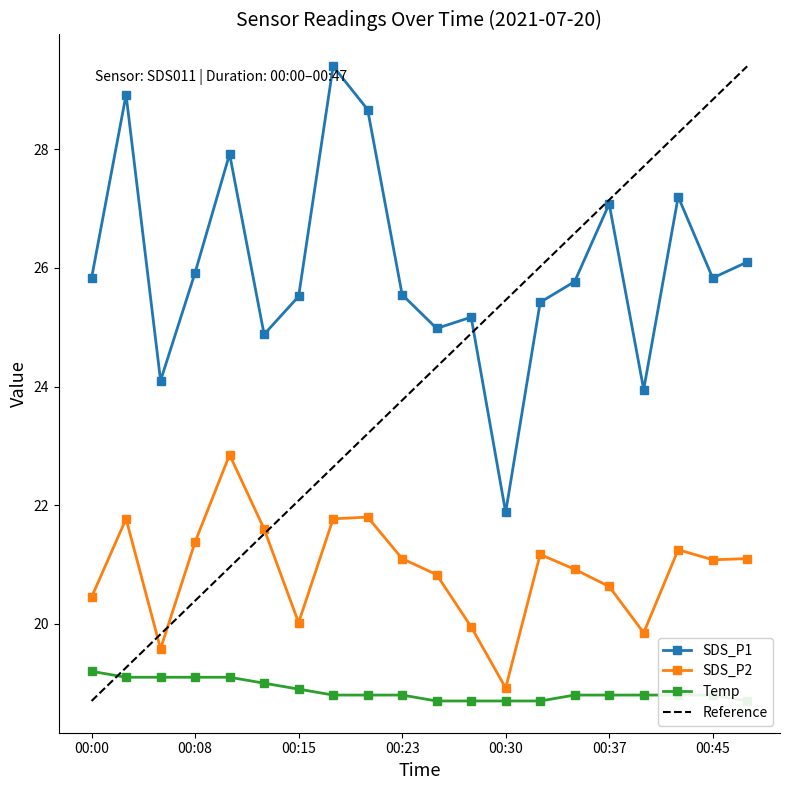

Which category has the lowest value in the SDS_P2 series?

00:30